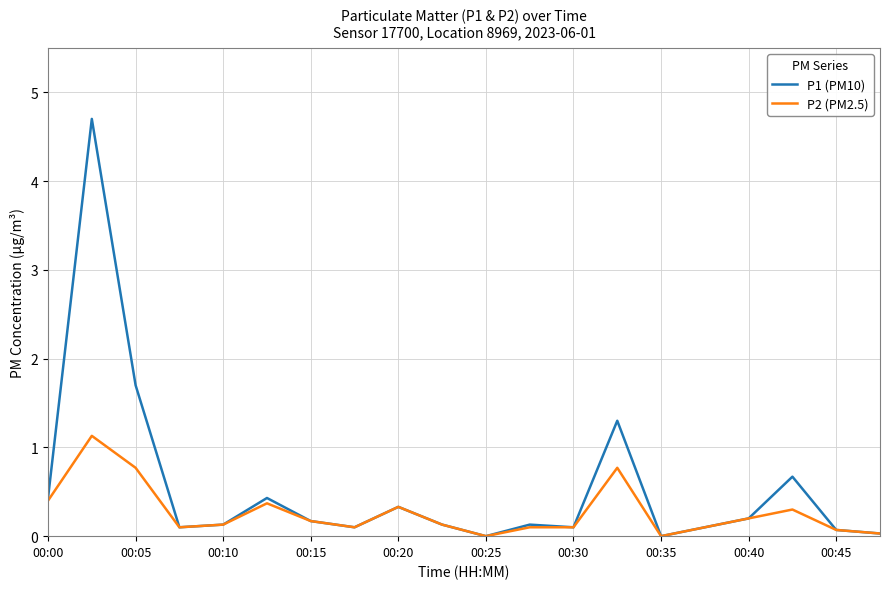

List the series in order of their overall mean, highest first.

P1 (PM10), P2 (PM2.5)